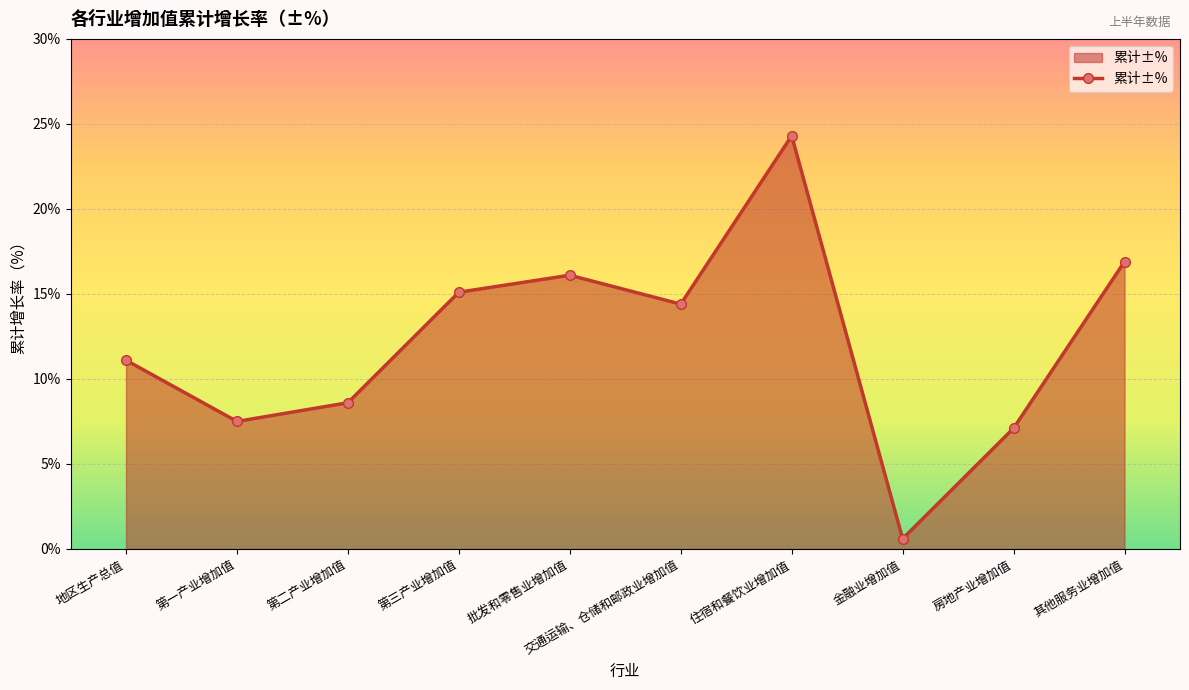

List the labels in order of value, largest first.

住宿和餐饮业增加值, 其他服务业增加值, 批发和零售业增加值, 第三产业增加值, 交通运输、仓储和邮政业增加值, 地区生产总值, 第二产业增加值, 第一产业增加值, 房地产业增加值, 金融业增加值